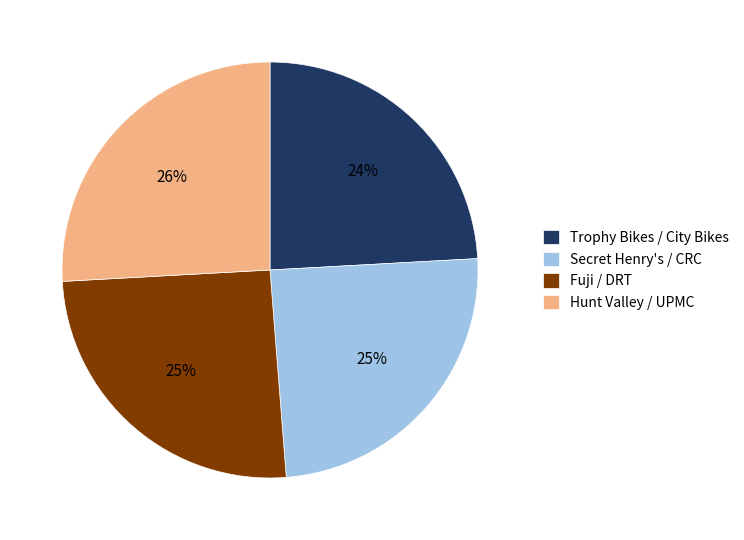

Approximately how many times larger is the value at Trophy Bikes / City Bikes compared to Hunt Valley / UPMC?

0.9